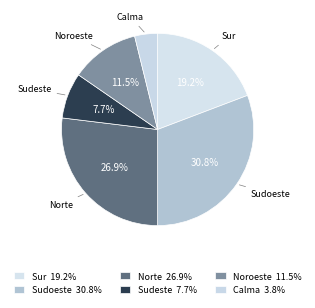

Which category has the smallest portion of the pie?

Calma